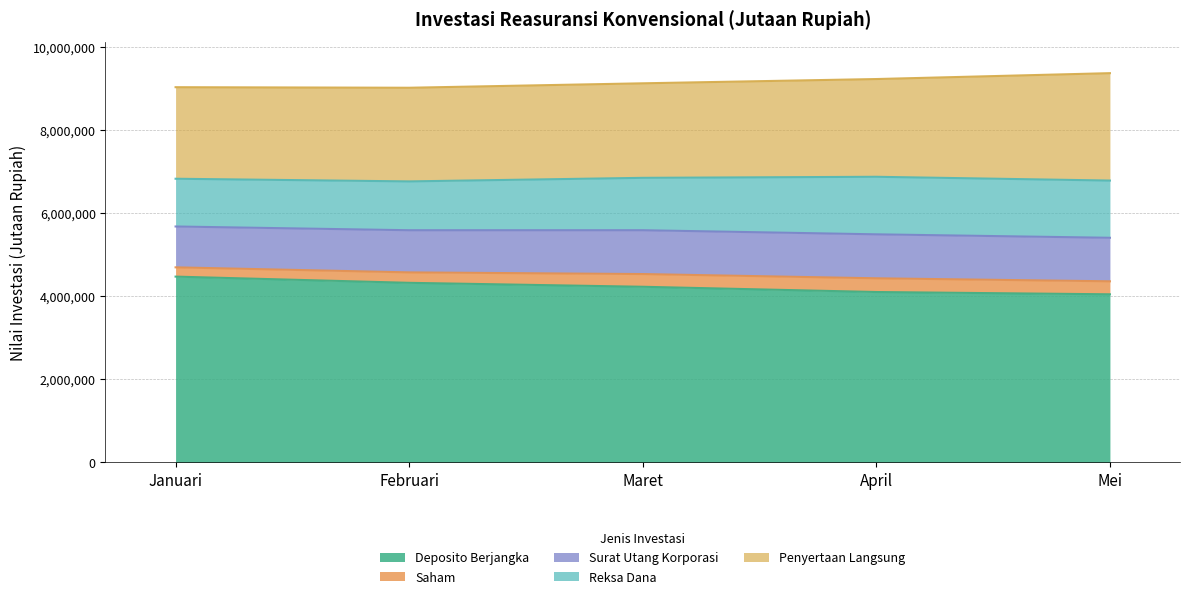

True or false: Reksa Dana and Deposito Berjangka intersect in this chart.

False